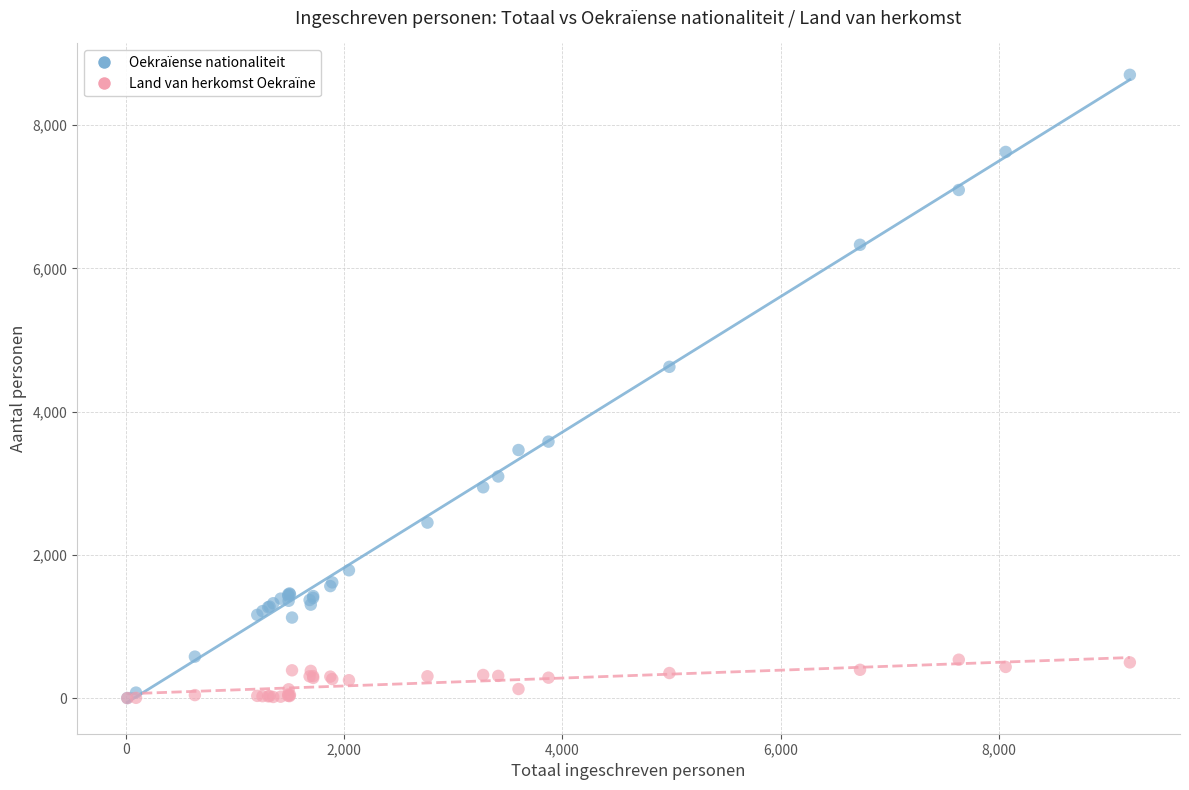

In the Oekraïense nationaliteit series, what Y value is closest to 4353?

4627